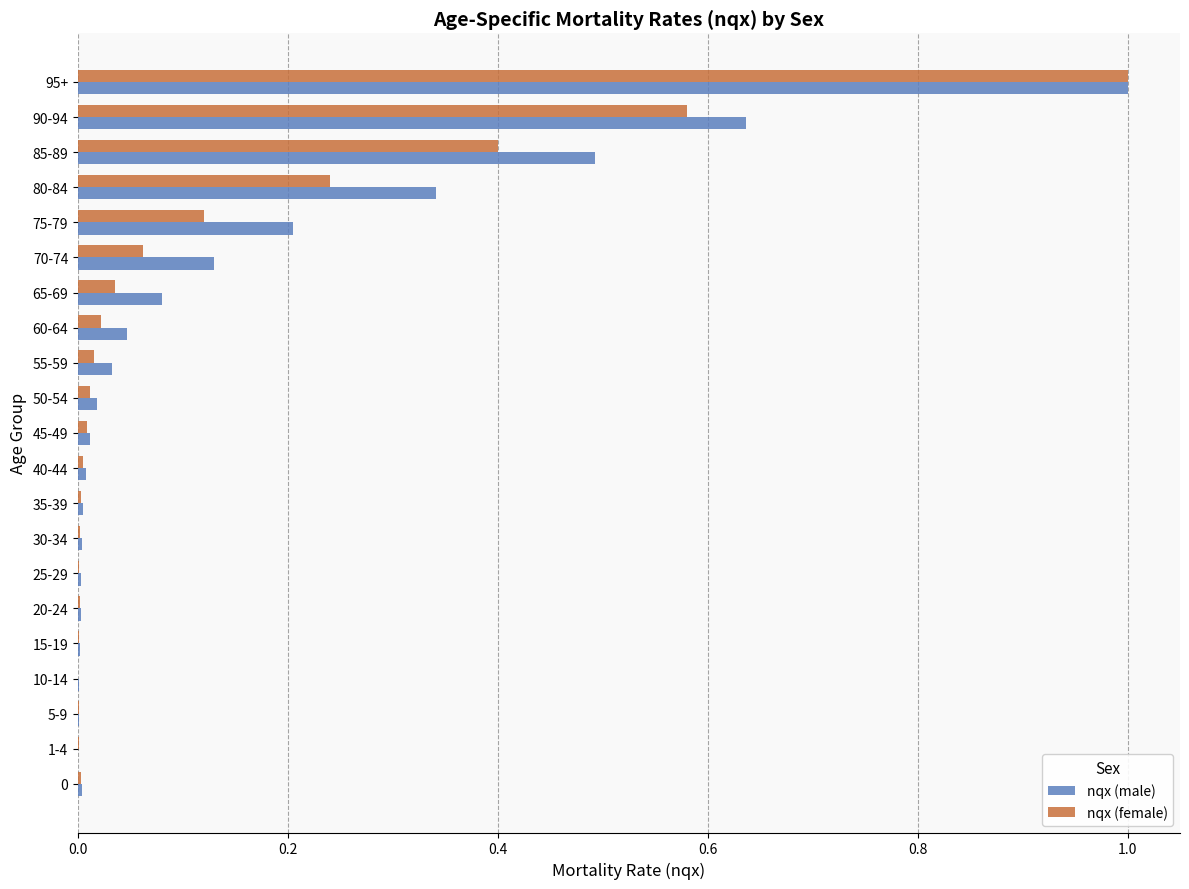

What are all the series names shown in the legend?

nqx (male), nqx (female)